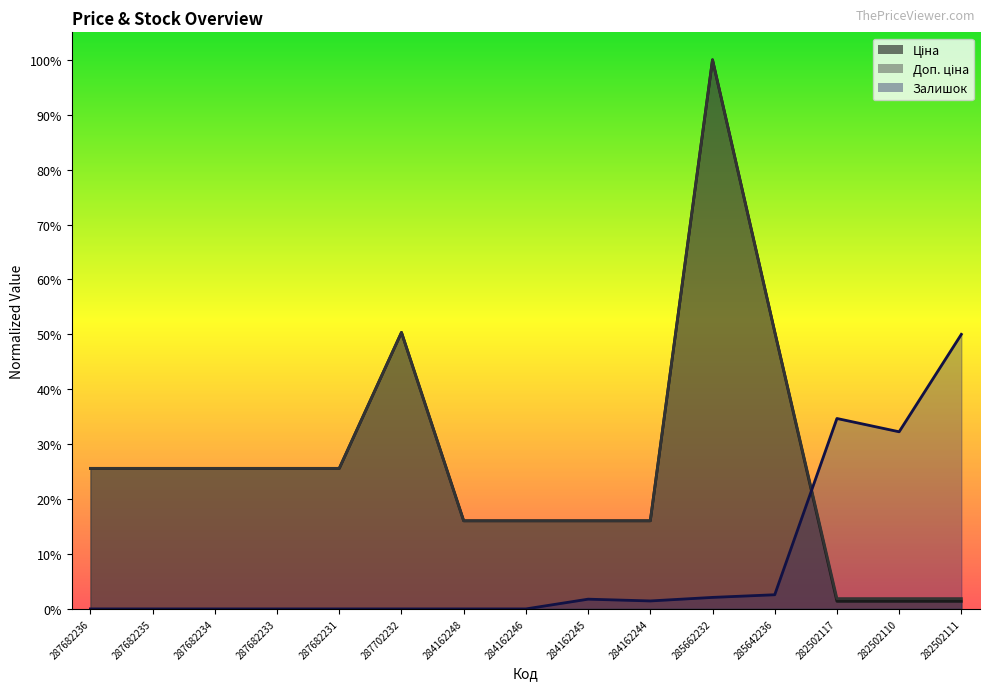

What is the label of the 9th point from the right?

284162248